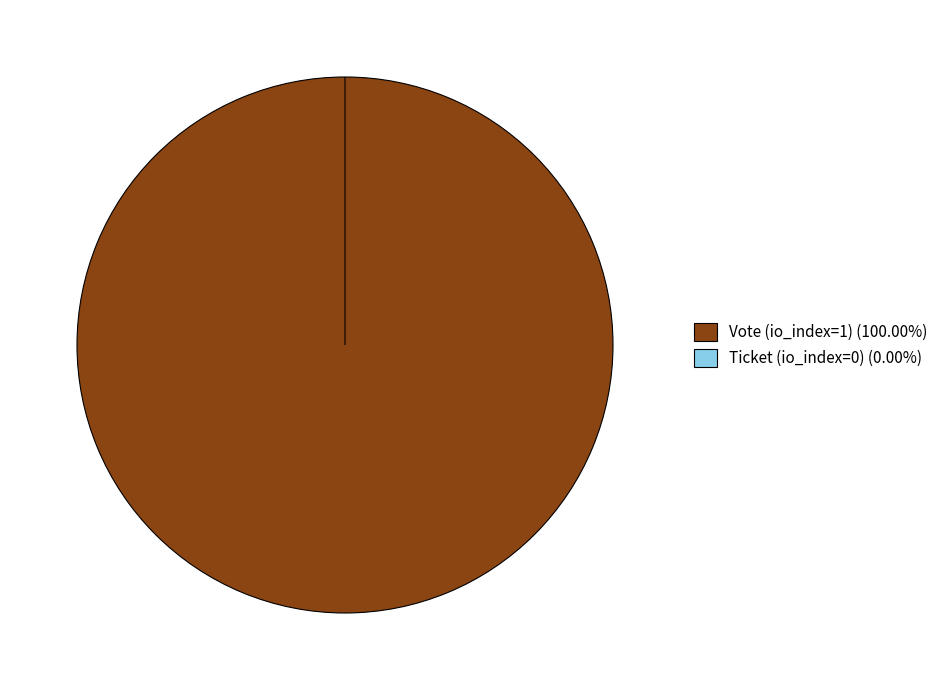

What is the change in value from Vote (io_index=1) to Ticket (io_index=0)?

-1